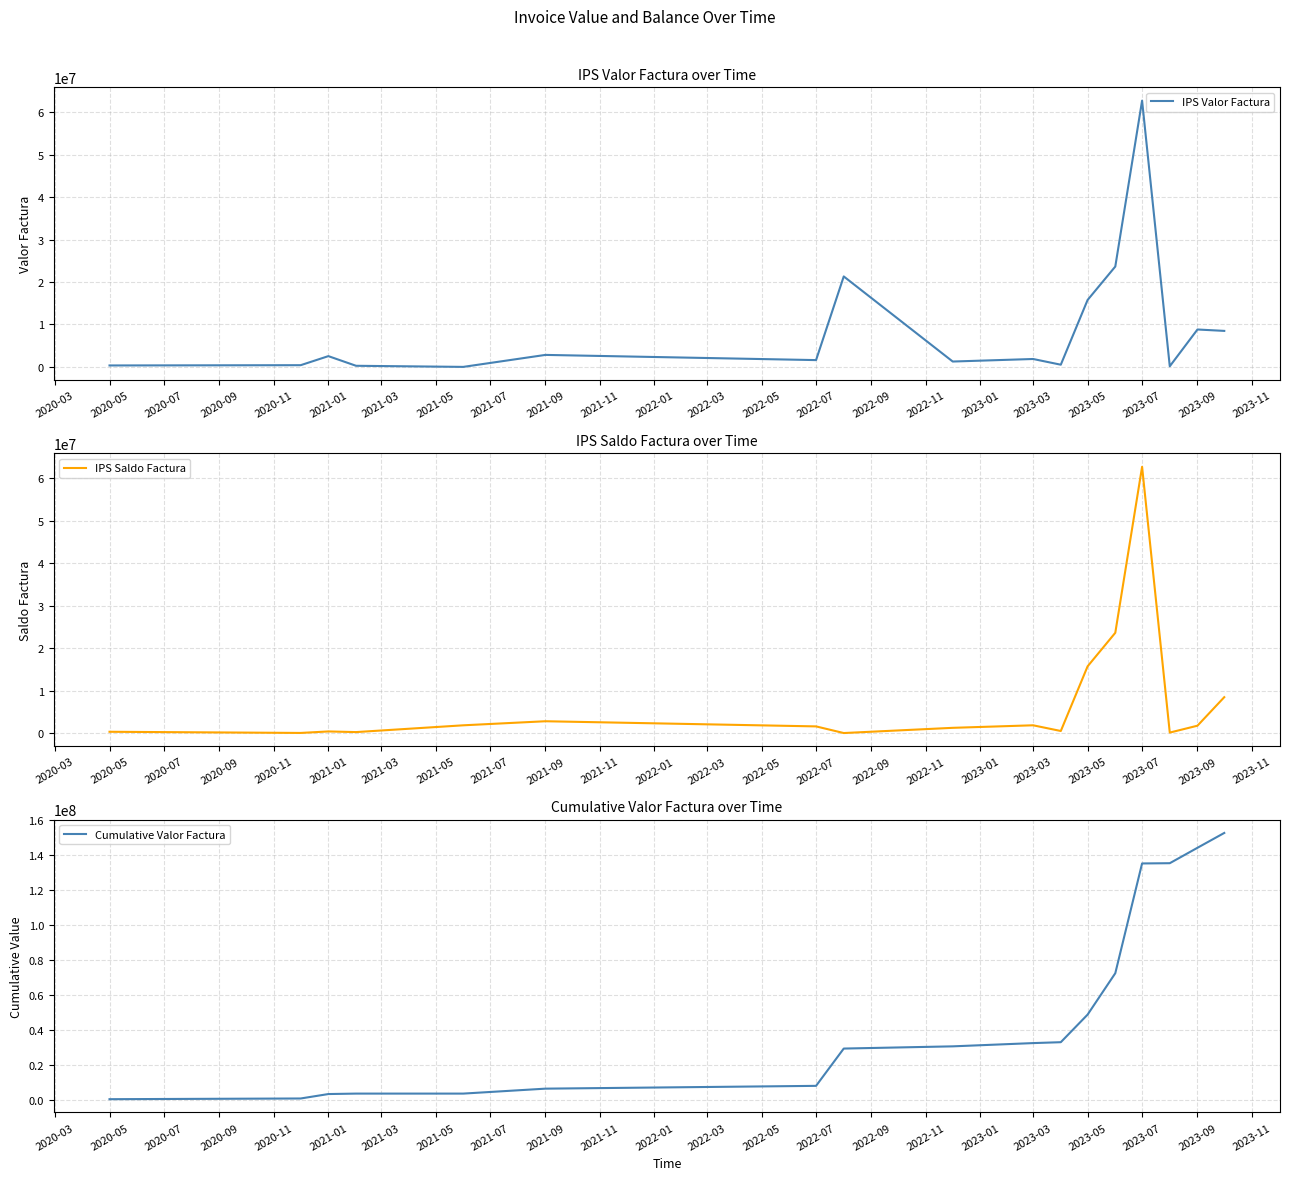

The value of IPS Saldo Factura at 2023-05 is 24081179. True or false?

False